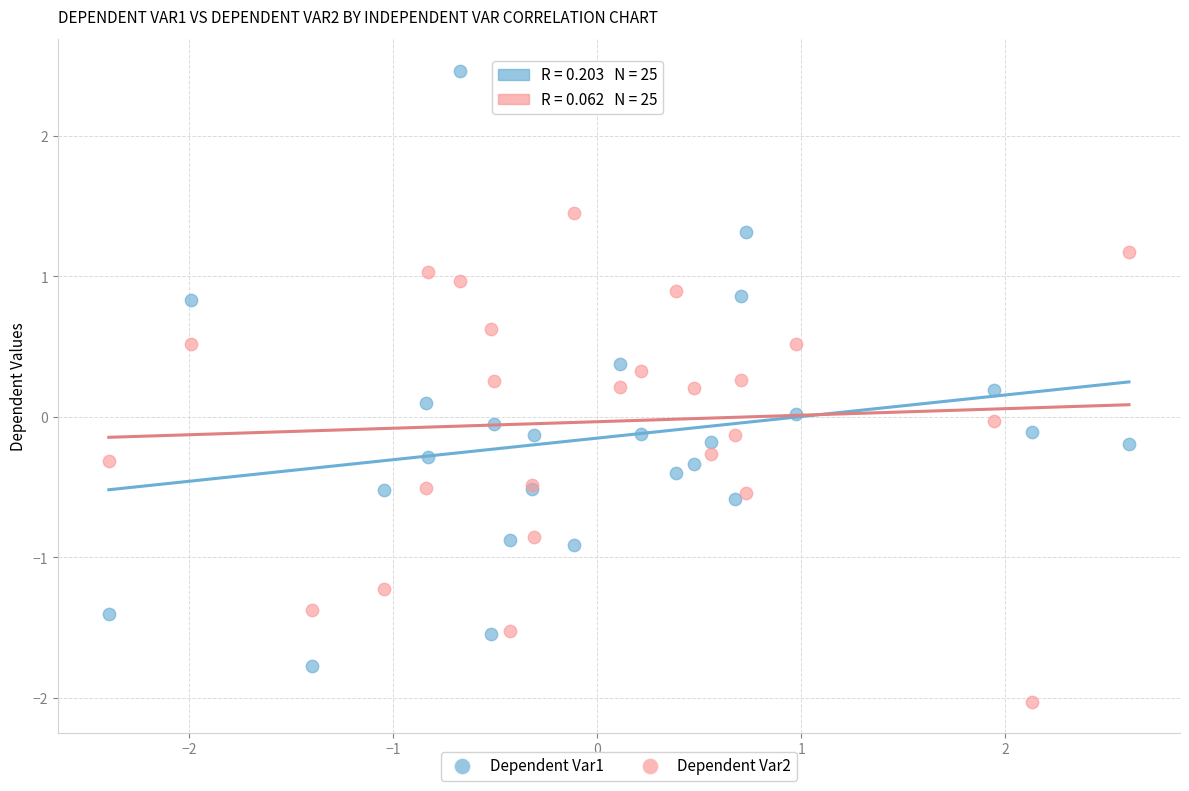

Which series contains the highest Y value?

Dependent Var1